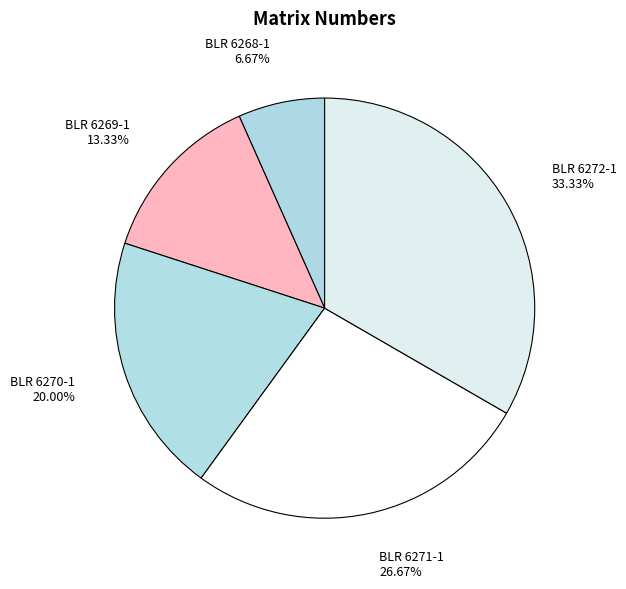

Rank the categories by value from highest to lowest.

BLR 6272-1, BLR 6271-1, BLR 6270-1, BLR 6269-1, BLR 6268-1